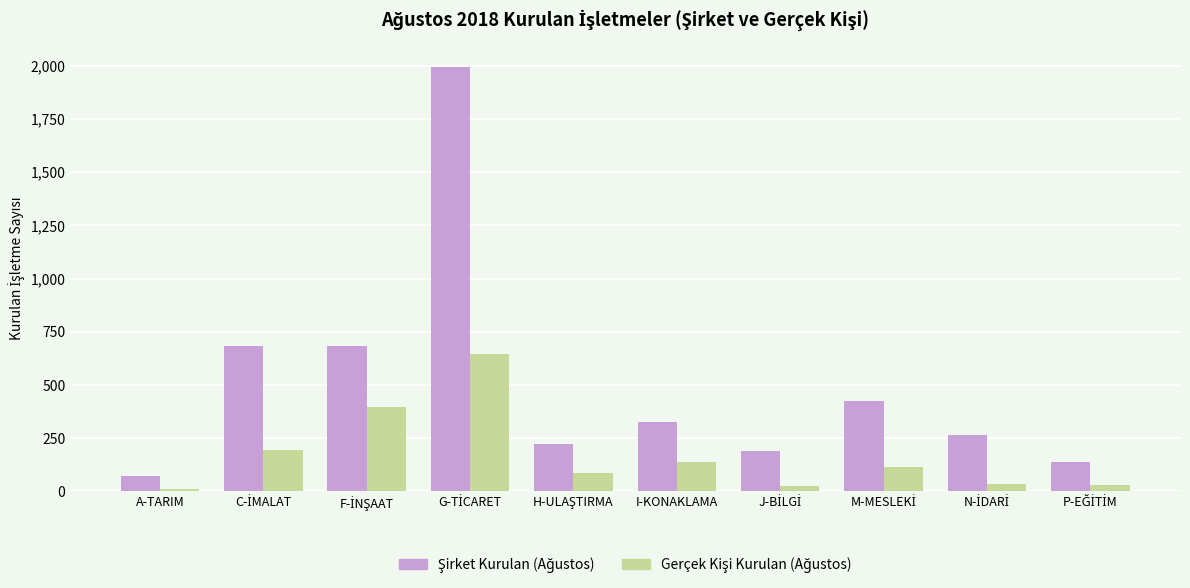

What is the maximum value shown in the chart?

1996